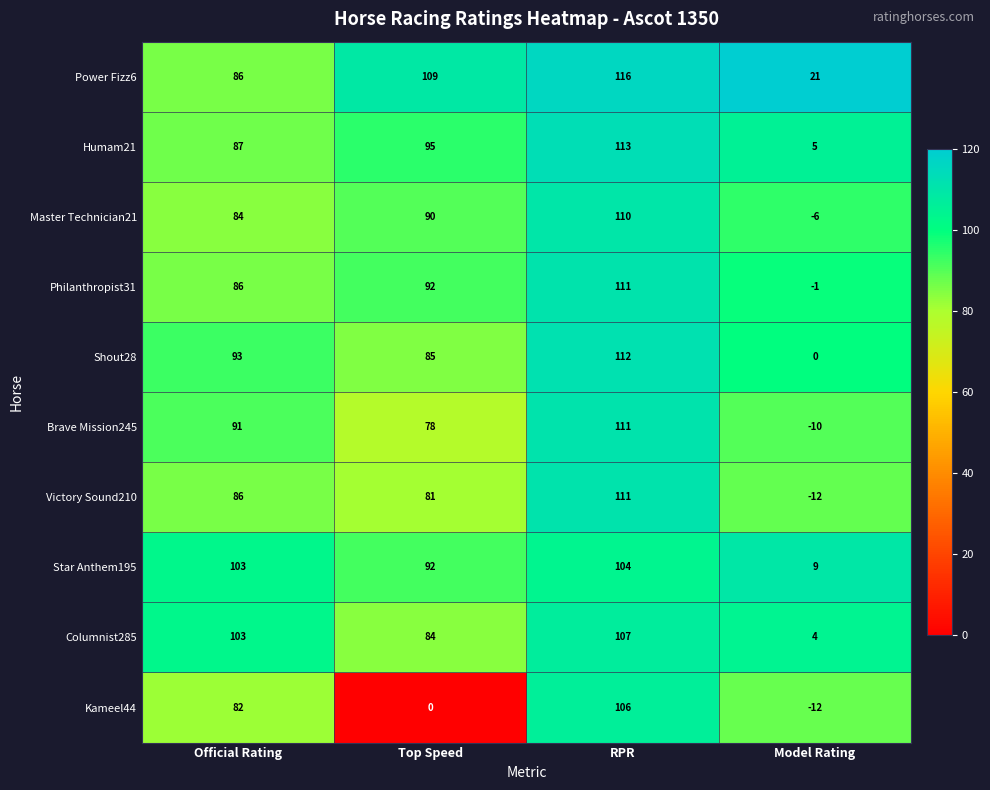

What is the total value across all series at Top Speed?

806